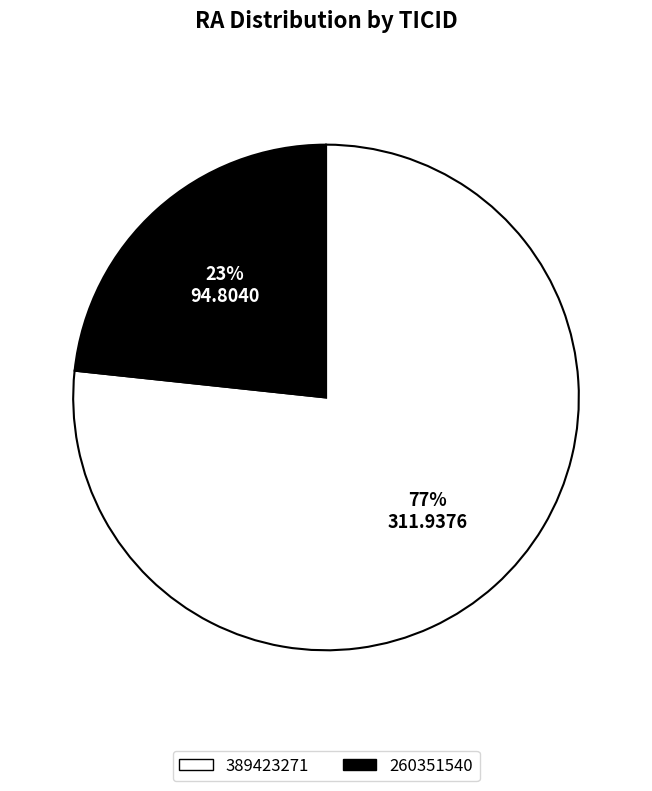

Between 389423271 and 260351540, which is larger?

389423271